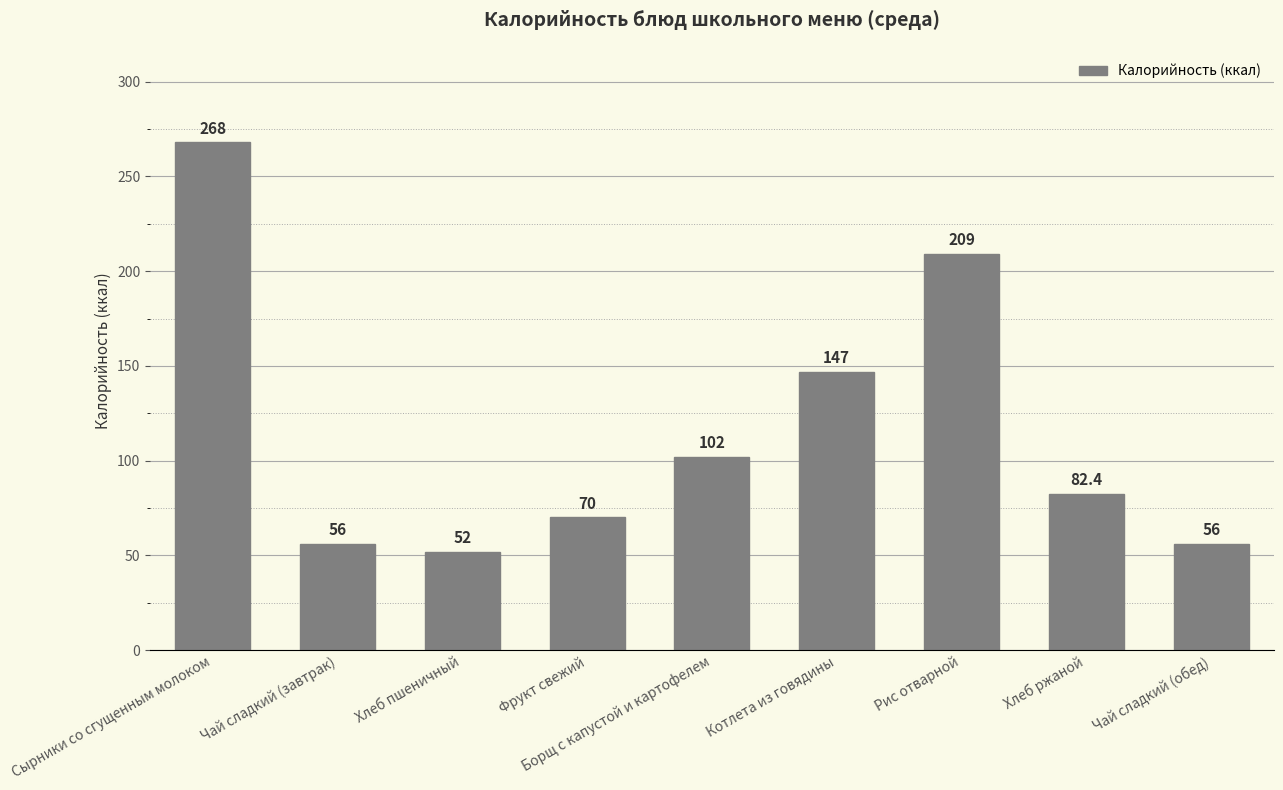

Is it true that the value at Котлета из говядины is 147.0?

True